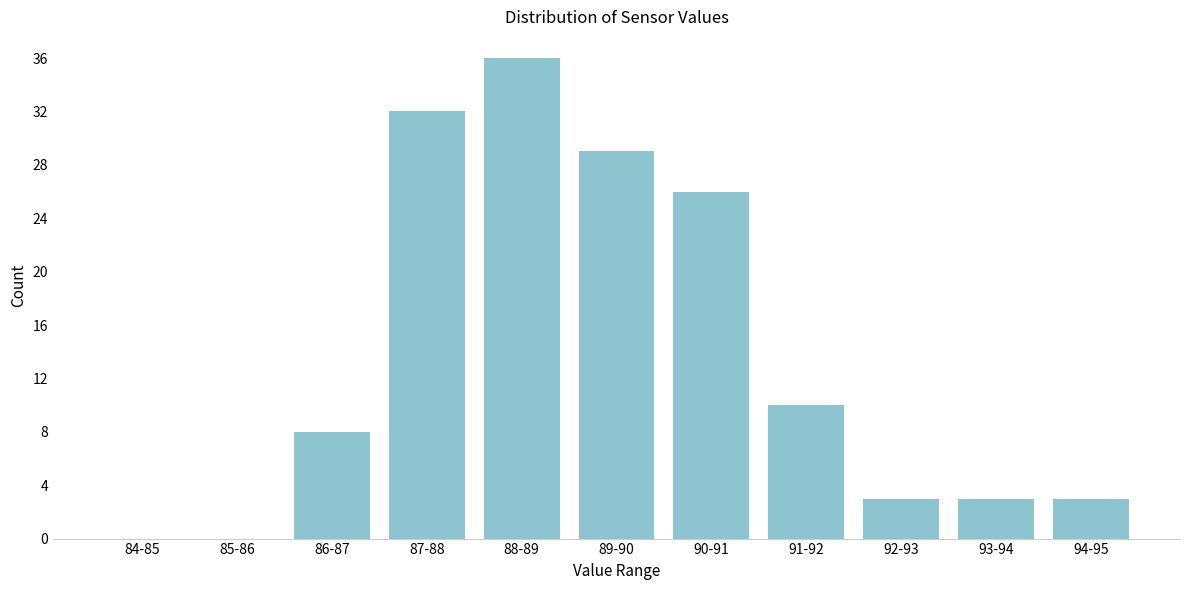

Reading left to right, transcribe all the data shown in this chart.

84-85=0	85-86=0	86-87=8	87-88=32	88-89=36	89-90=29	90-91=26	91-92=10	92-93=3	93-94=3	94-95=3